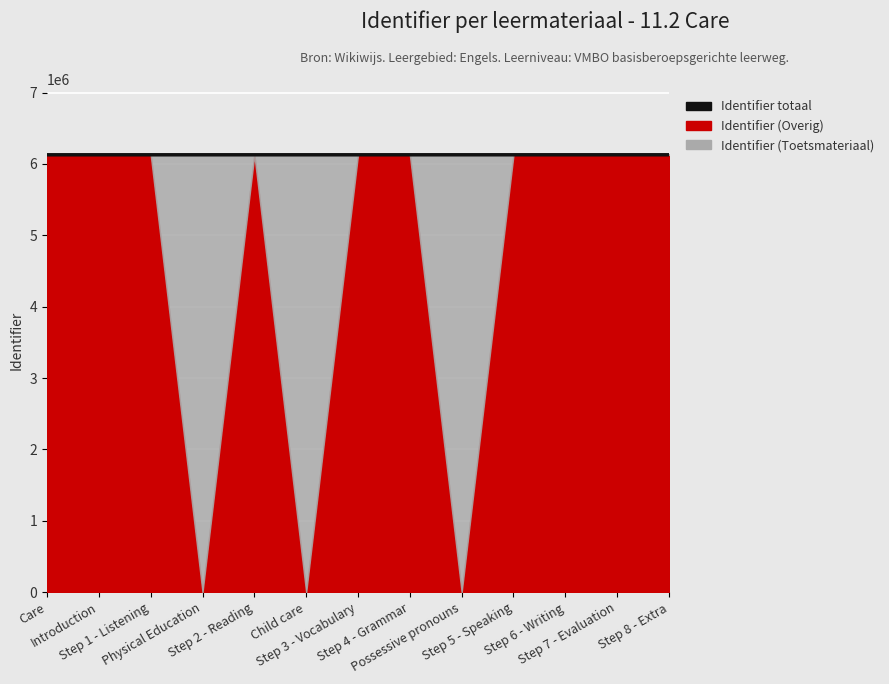

How many values are below 6127934?

6